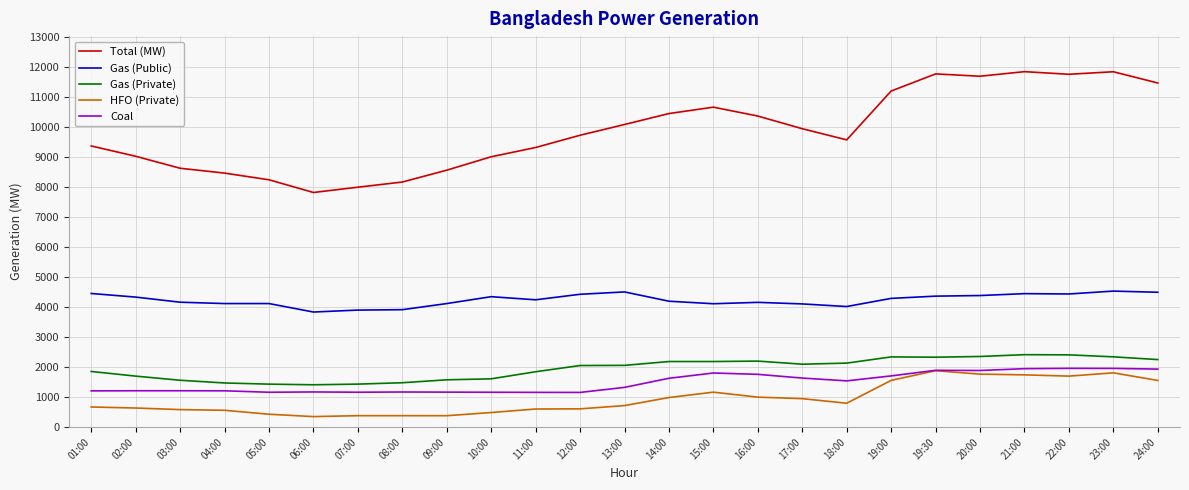

True or false: Gas (Private) and Coal intersect in this chart.

False